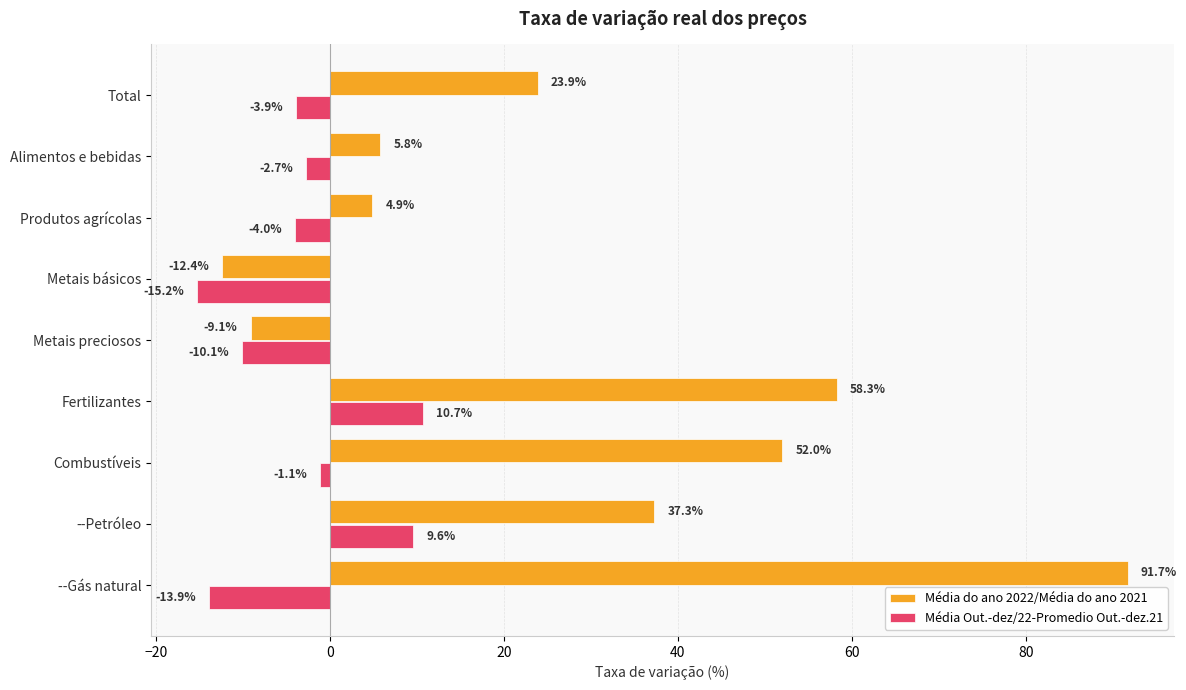

Read the Média Out.-dez/22-Promedio Out.-dez.21 value at Produtos agrícolas.

-4.0